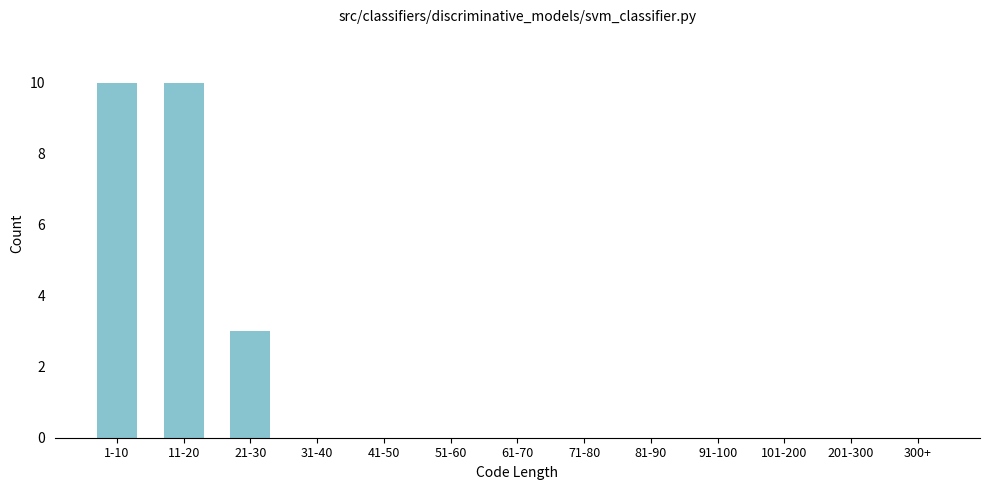

Reading left to right, extract all data points from this chart.

1-10=10	11-20=10	21-30=3	31-40=0	41-50=0	51-60=0	61-70=0	71-80=0	81-90=0	91-100=0	101-200=0	201-300=0	300+=0